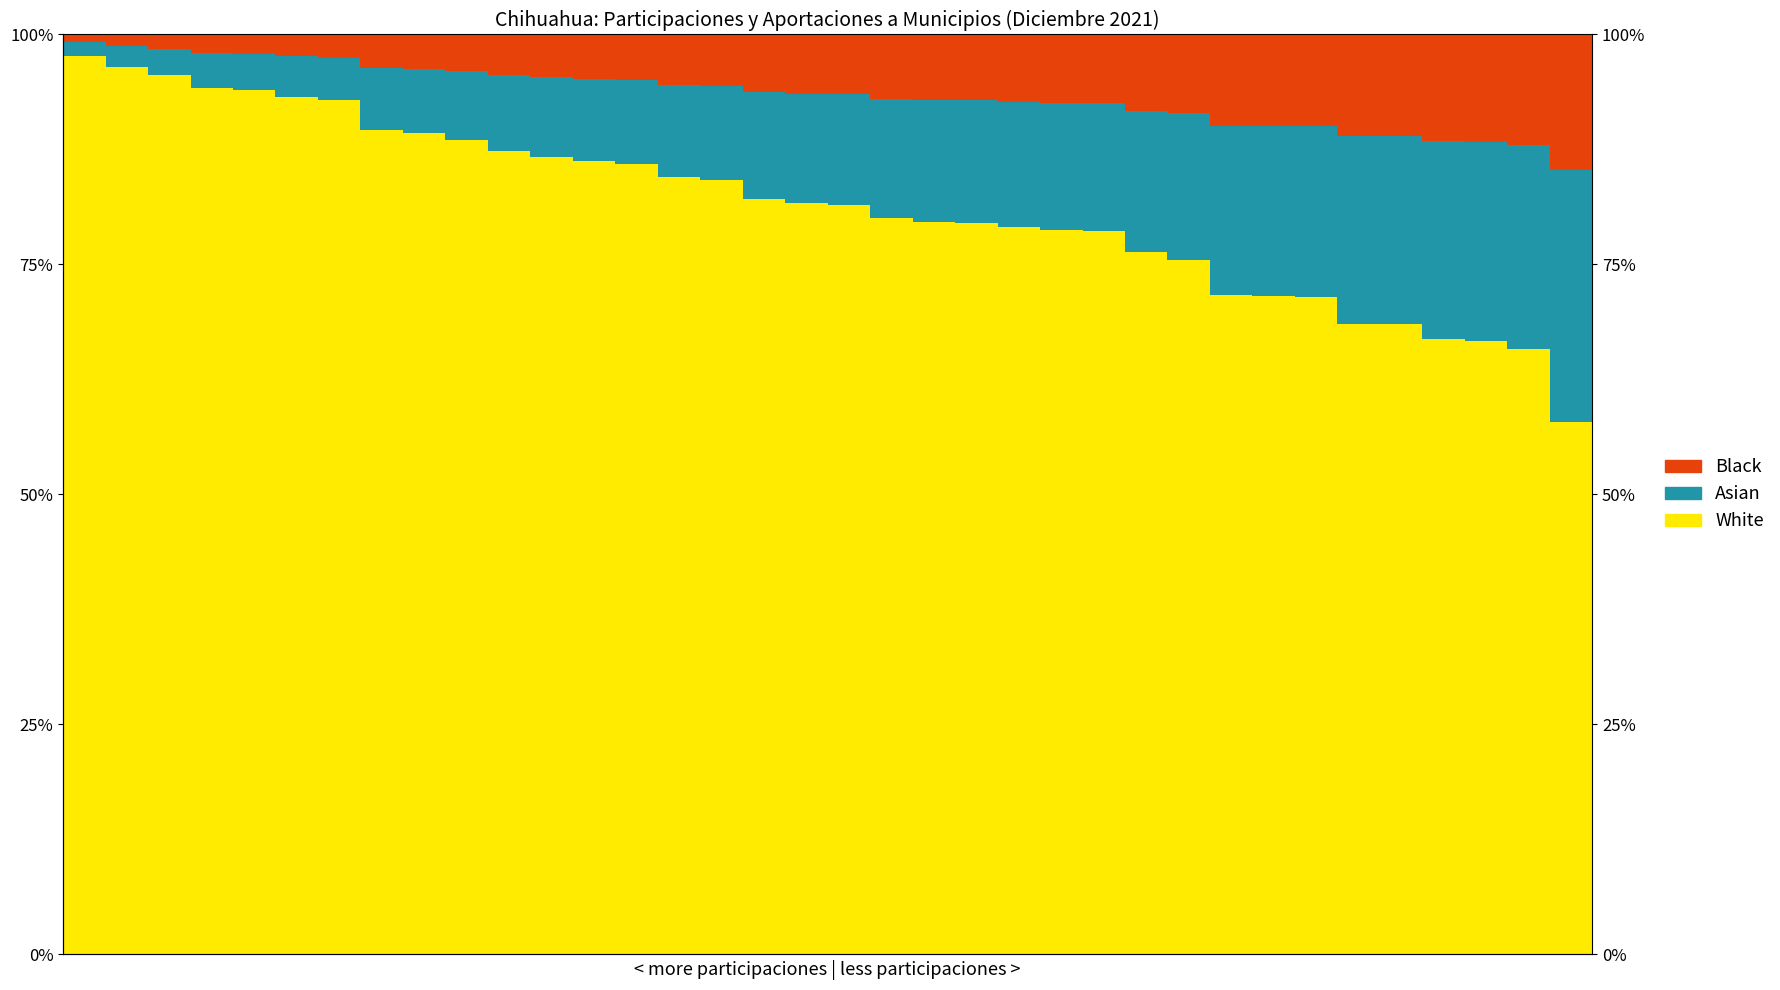

Reading left to right, extract all data points from this chart.

White: 1.0	1.0	1.0	0.9	0.9	0.9	0.9	0.9	0.9	0.9	0.9	0.9	0.9	0.9	0.8	0.8	0.8	0.8	0.8	0.8	0.8	0.8	0.8	0.8	0.8	0.8	0.8	0.7	0.7	0.7	0.7	0.7	0.7	0.7	0.7	0.6
Asian: 0.0	0.0	0.0	0.0	0.0	0.0	0.0	0.1	0.1	0.1	0.1	0.1	0.1	0.1	0.1	0.1	0.1	0.1	0.1	0.1	0.1	0.1	0.1	0.1	0.1	0.2	0.2	0.2	0.2	0.2	0.2	0.2	0.2	0.2	0.2	0.3
Black: 0.0	0.0	0.0	0.0	0.0	0.0	0.0	0.0	0.0	0.0	0.0	0.0	0.0	0.0	0.1	0.1	0.1	0.1	0.1	0.1	0.1	0.1	0.1	0.1	0.1	0.1	0.1	0.1	0.1	0.1	0.1	0.1	0.1	0.1	0.1	0.1